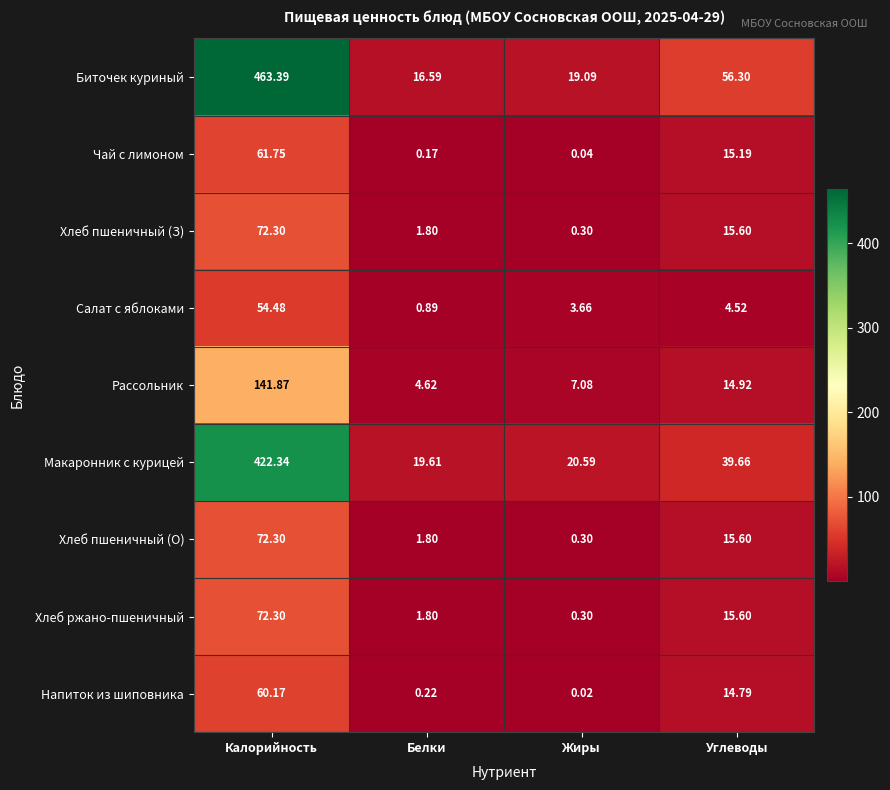

Which category has the highest value across all series?

Калорийность